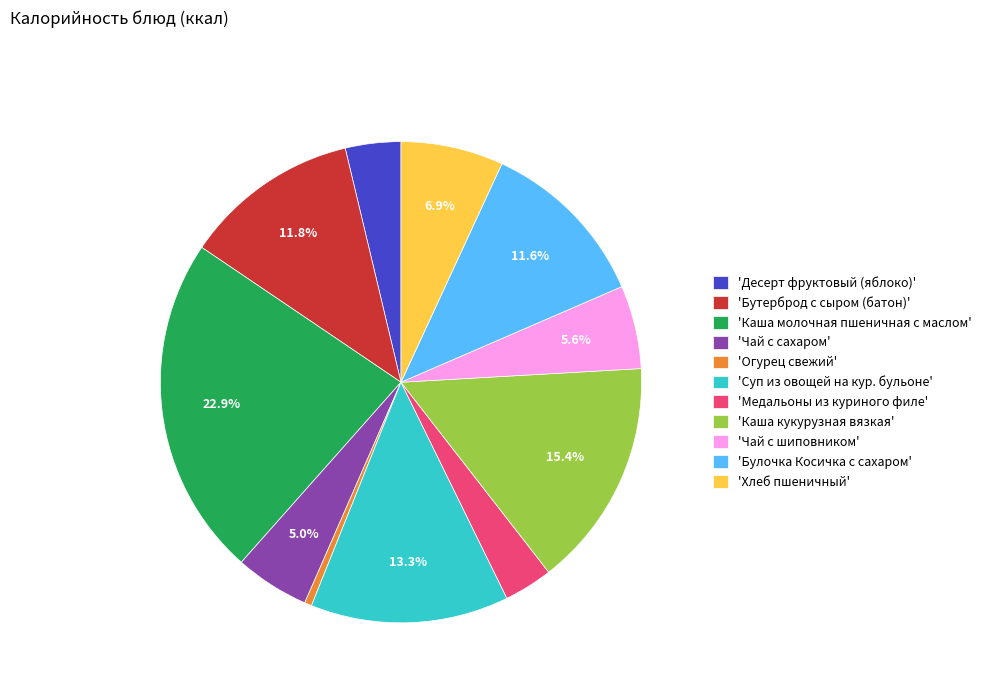

Which slice is the largest?

'Каша молочная пшеничная с маслом'